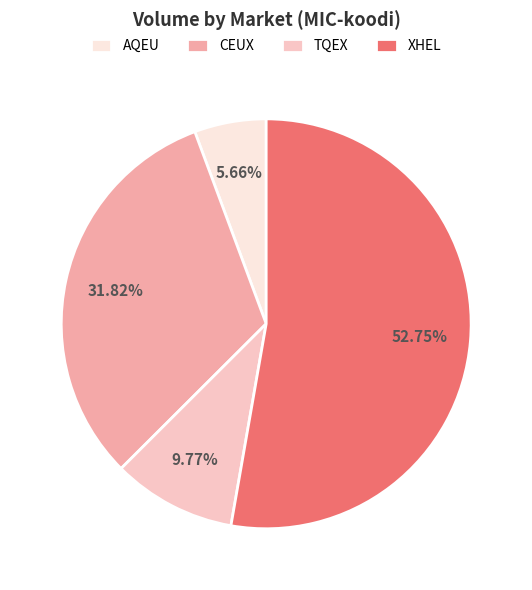

To the nearest percent, what is the difference between the largest and smallest slice percentages?

47%